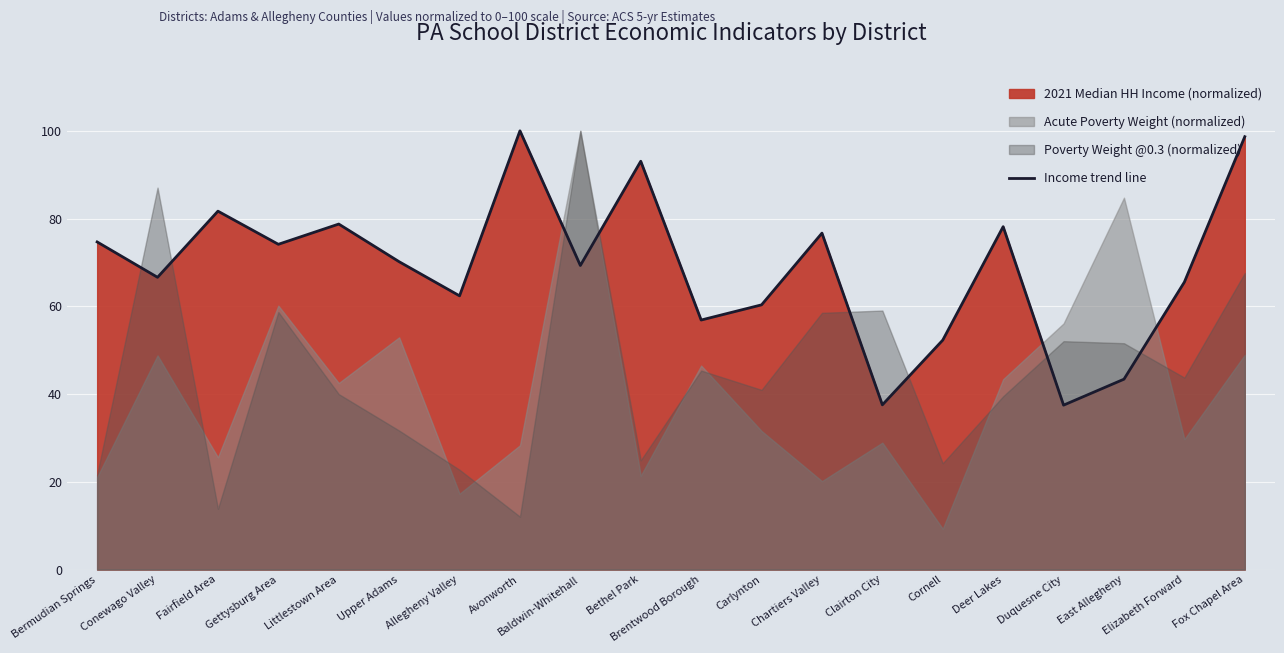

What is the maximum value shown in the chart?

100.0